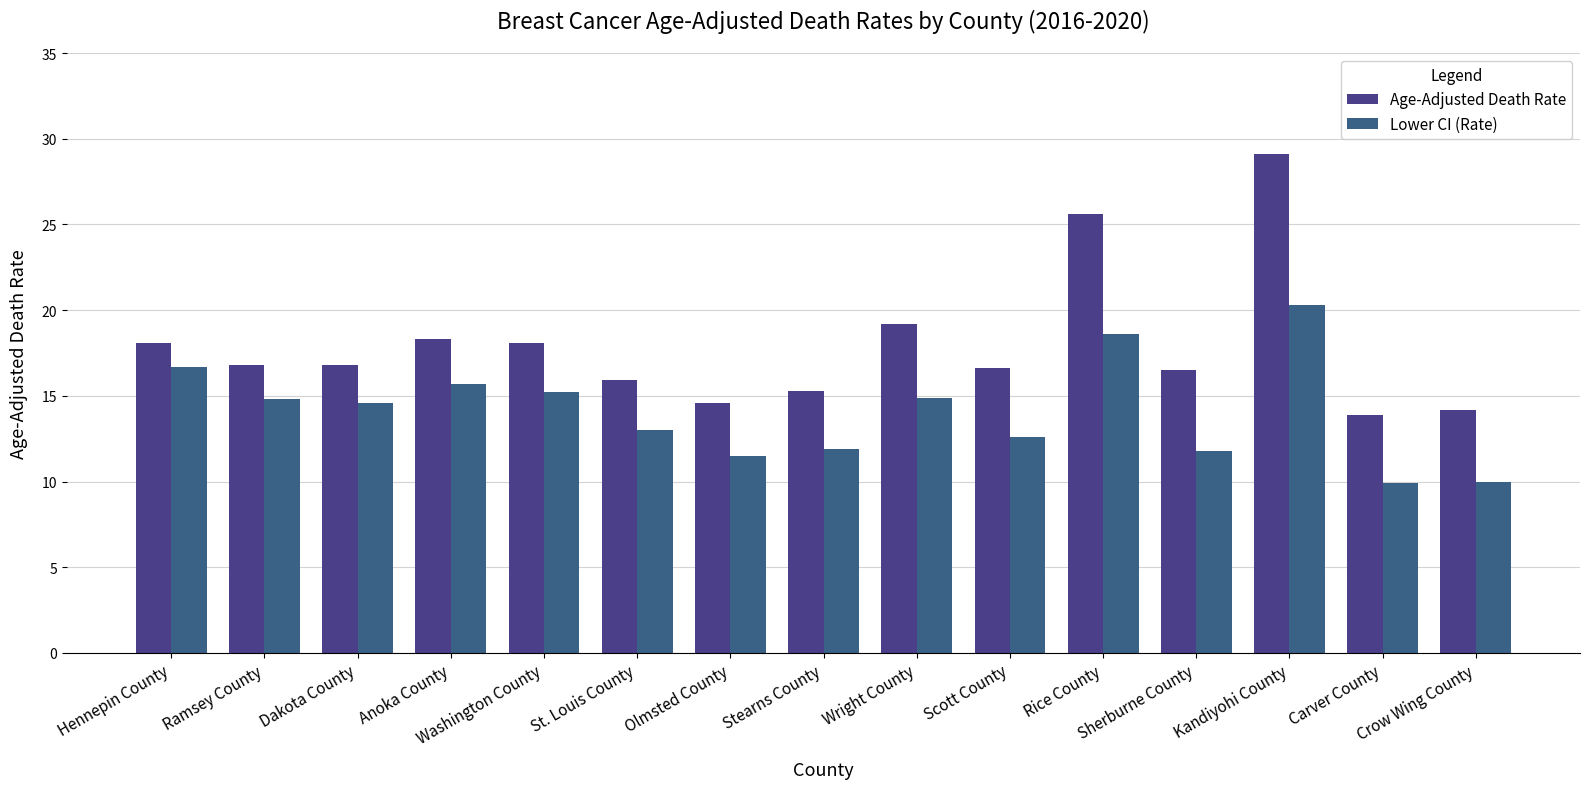

Does the chart contain any negative values?

No